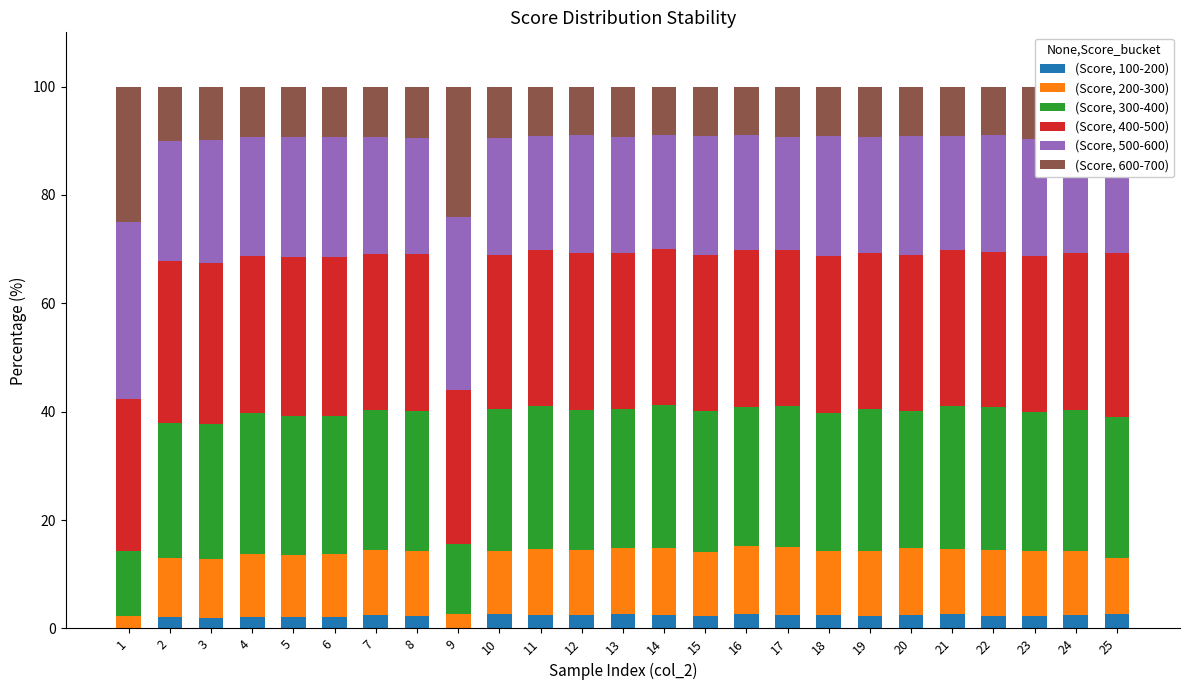

Are the bars horizontal?

No